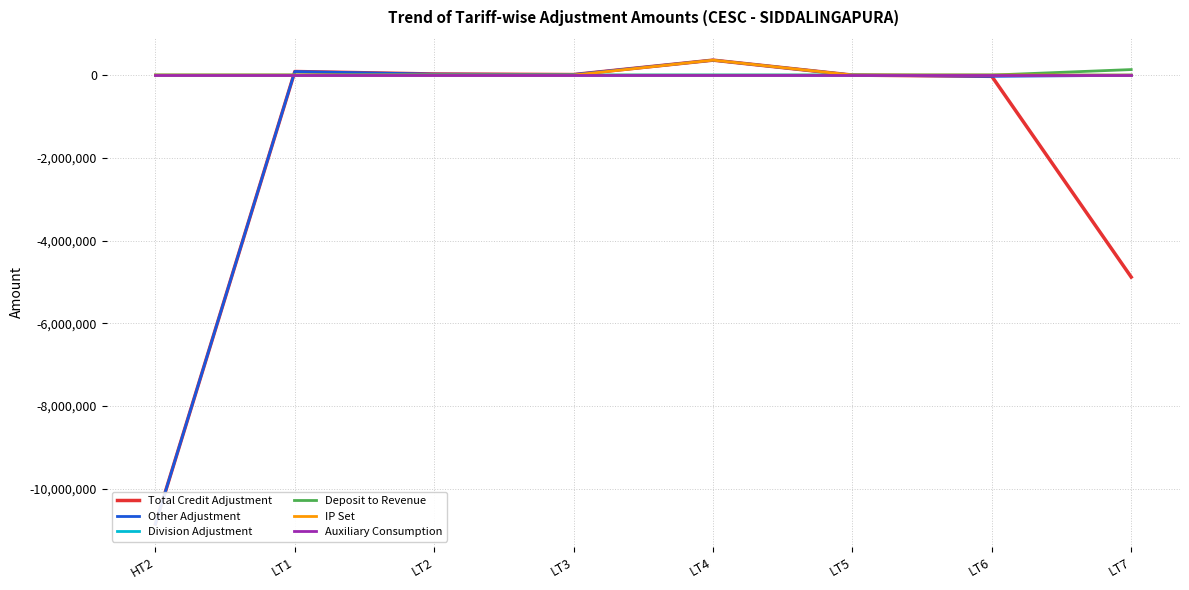

Is the value of IP Set at LT5 greater than the value of Auxiliary Consumption at HT2?

No